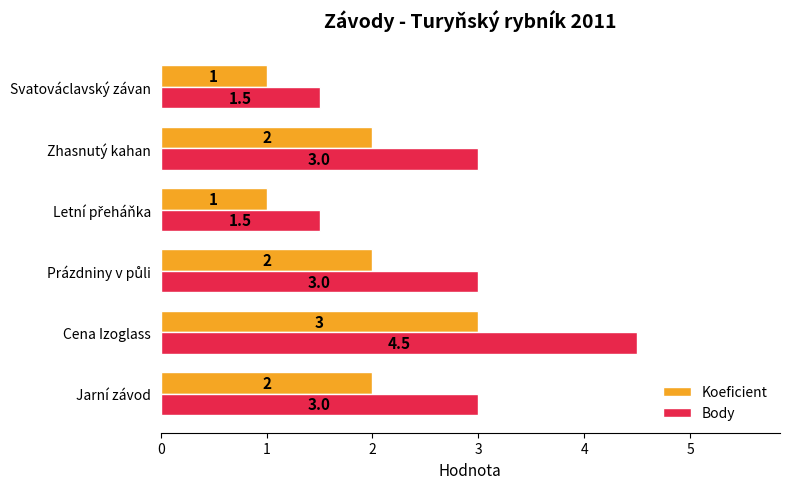

What is the maximum value for Body?

4.5